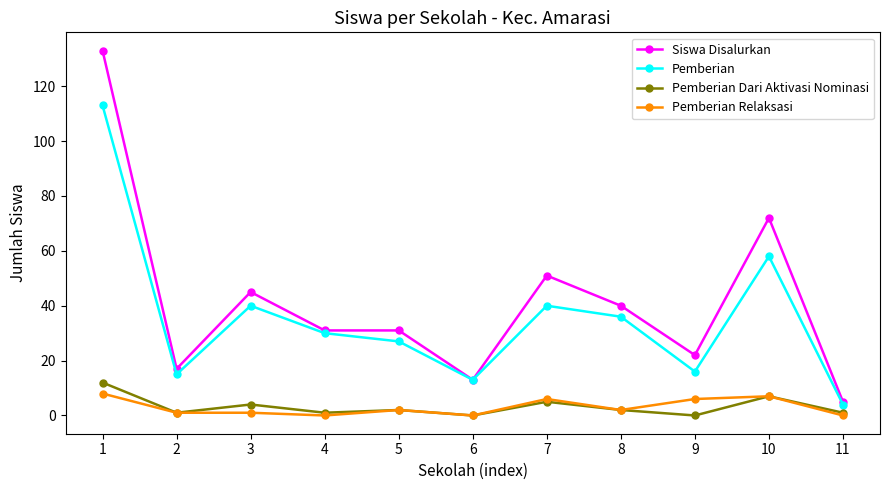

Reading right to left, what are all the values shown in this chart?

Siswa Disalurkan: 11=5	10=72	9=22	8=40	7=51	6=13	5=31	4=31	3=45	2=17	1=133
Pemberian: 11=4	10=58	9=16	8=36	7=40	6=13	5=27	4=30	3=40	2=15	1=113
Pemberian Dari Aktivasi Nominasi: 11=1	10=7	9=0	8=2	7=5	6=0	5=2	4=1	3=4	2=1	1=12
Pemberian Relaksasi: 11=0	10=7	9=6	8=2	7=6	6=0	5=2	4=0	3=1	2=1	1=8